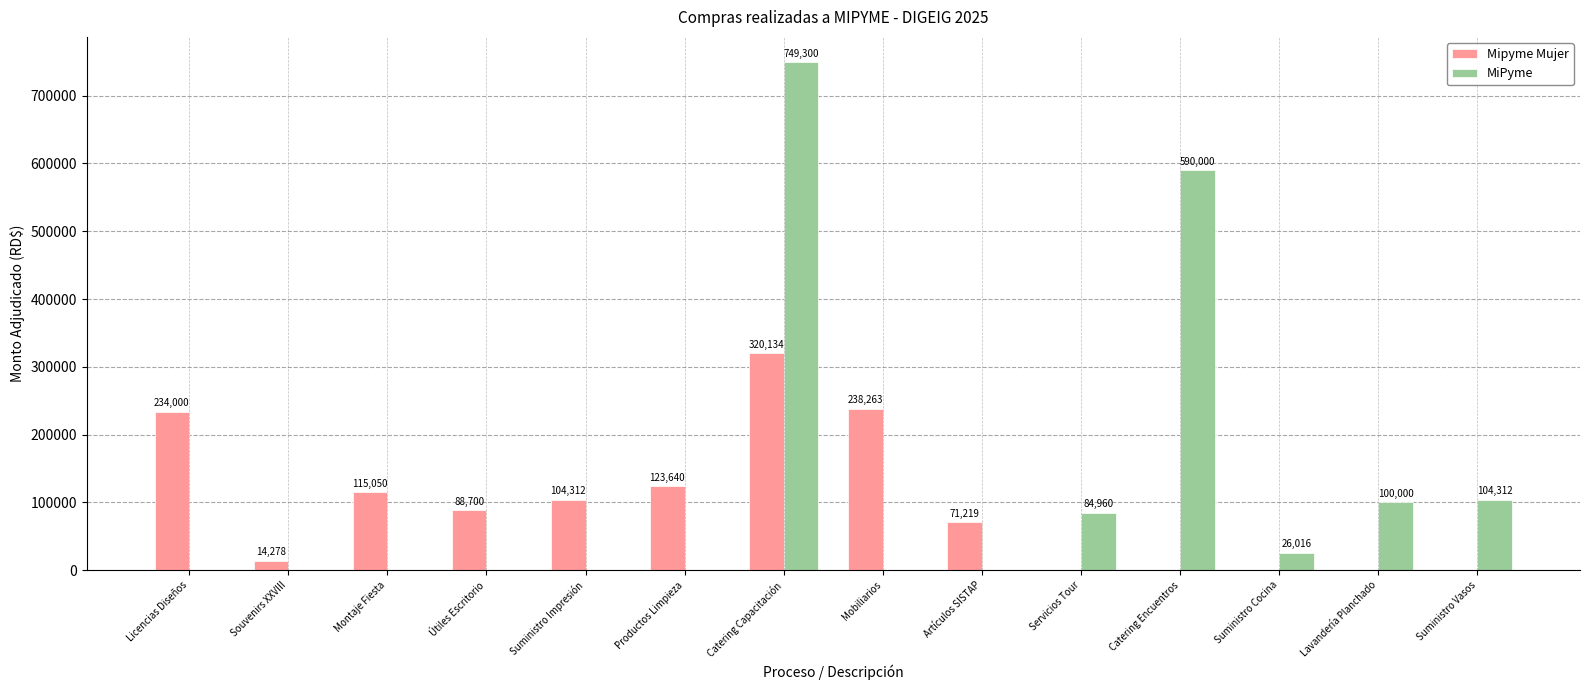

Does the chart contain stacked bars?

No